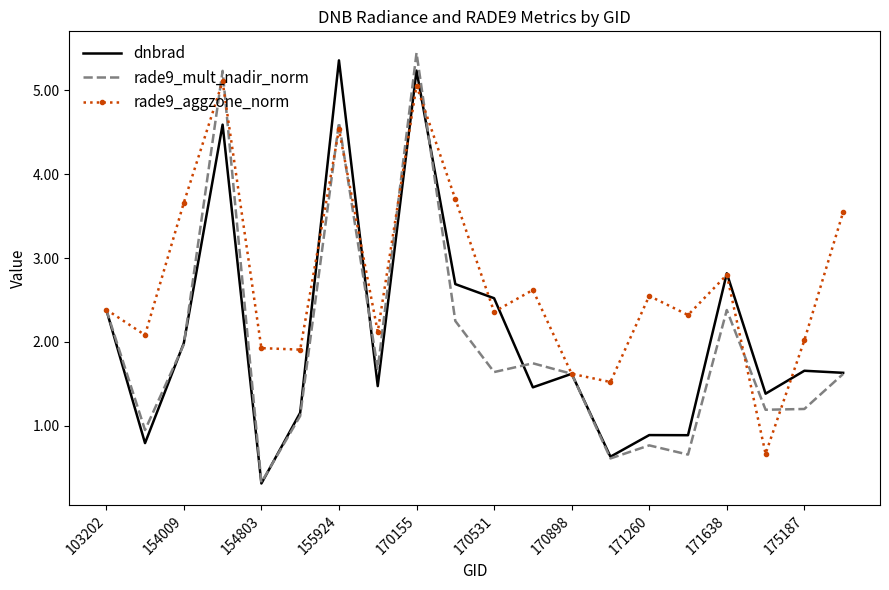

What is the lowest value of the dnbrad series?

0.3